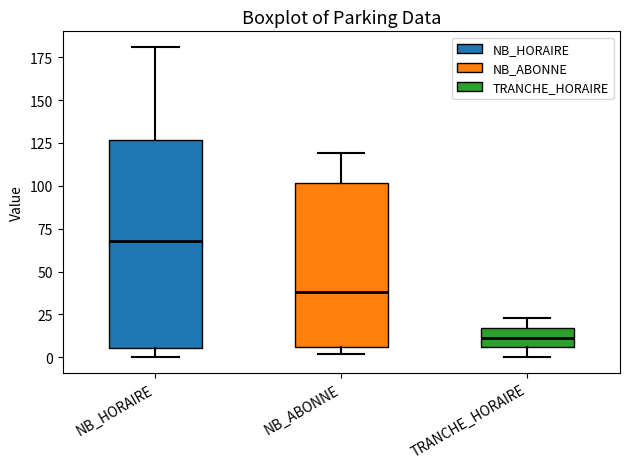

Reading left to right, read every box against the y-axis: the position of its median line, the range the box covers, and the ends of its whiskers. The values are not printed on the chart, so give them approximately, as read against the axis.

NB_HORAIRE: median 70, box 5 to 125, whiskers 0 to 180
NB_ABONNE: median 40, box 5 to 100, whiskers 0 to 120
TRANCHE_HORAIRE: median 10, box 5 to 15, whiskers 0 to 25